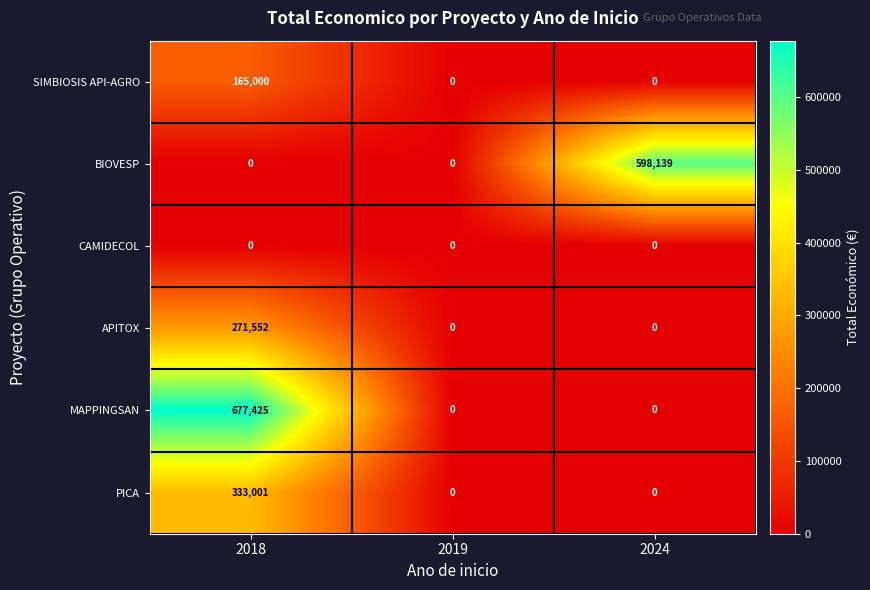

How many values in the BIOVESP series exceed 0?

1